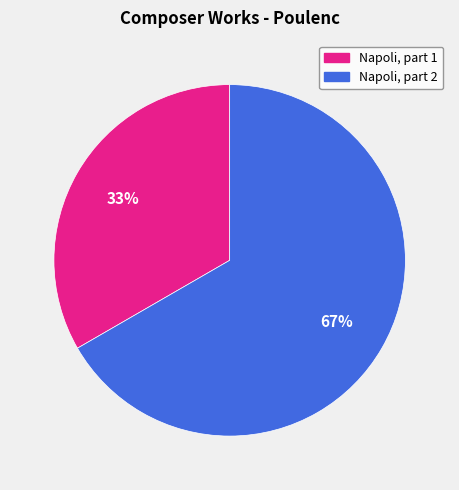

What percentage is the Napoli, part 2 slice, to the nearest percent?

67%